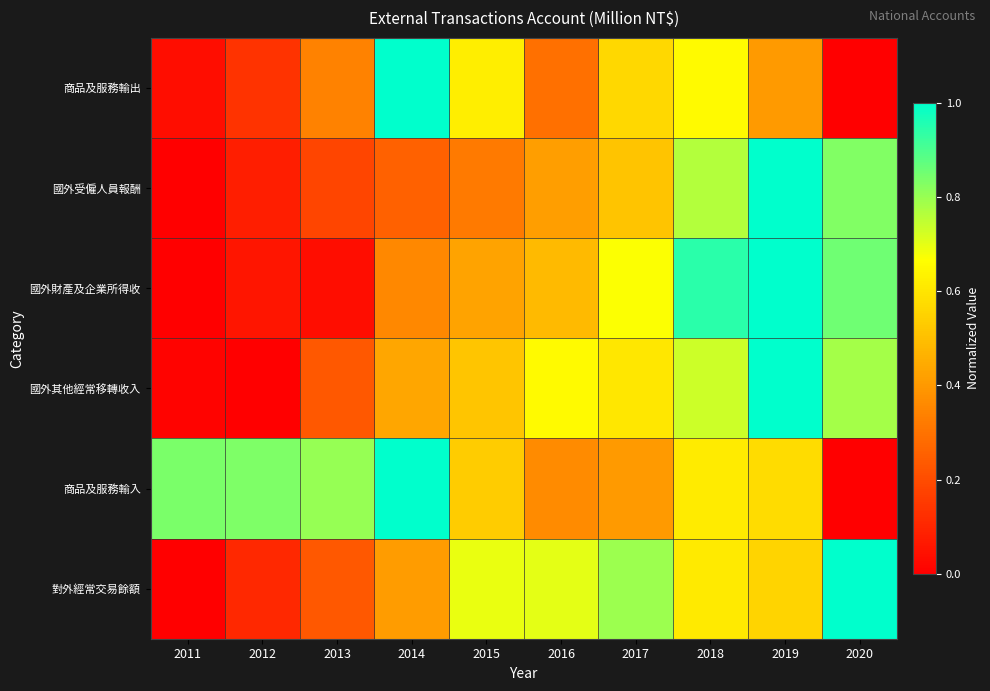

At which category does the chart reach its minimum across all series?

2020